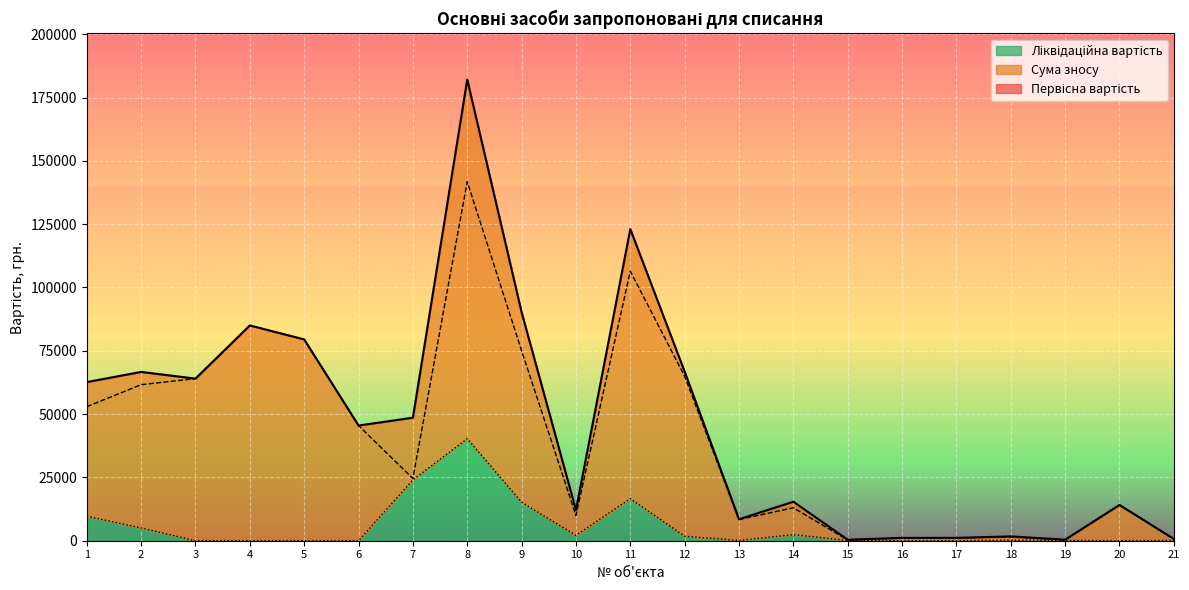

At which category does Ліквідаційна вартість reach its first local valley?

10